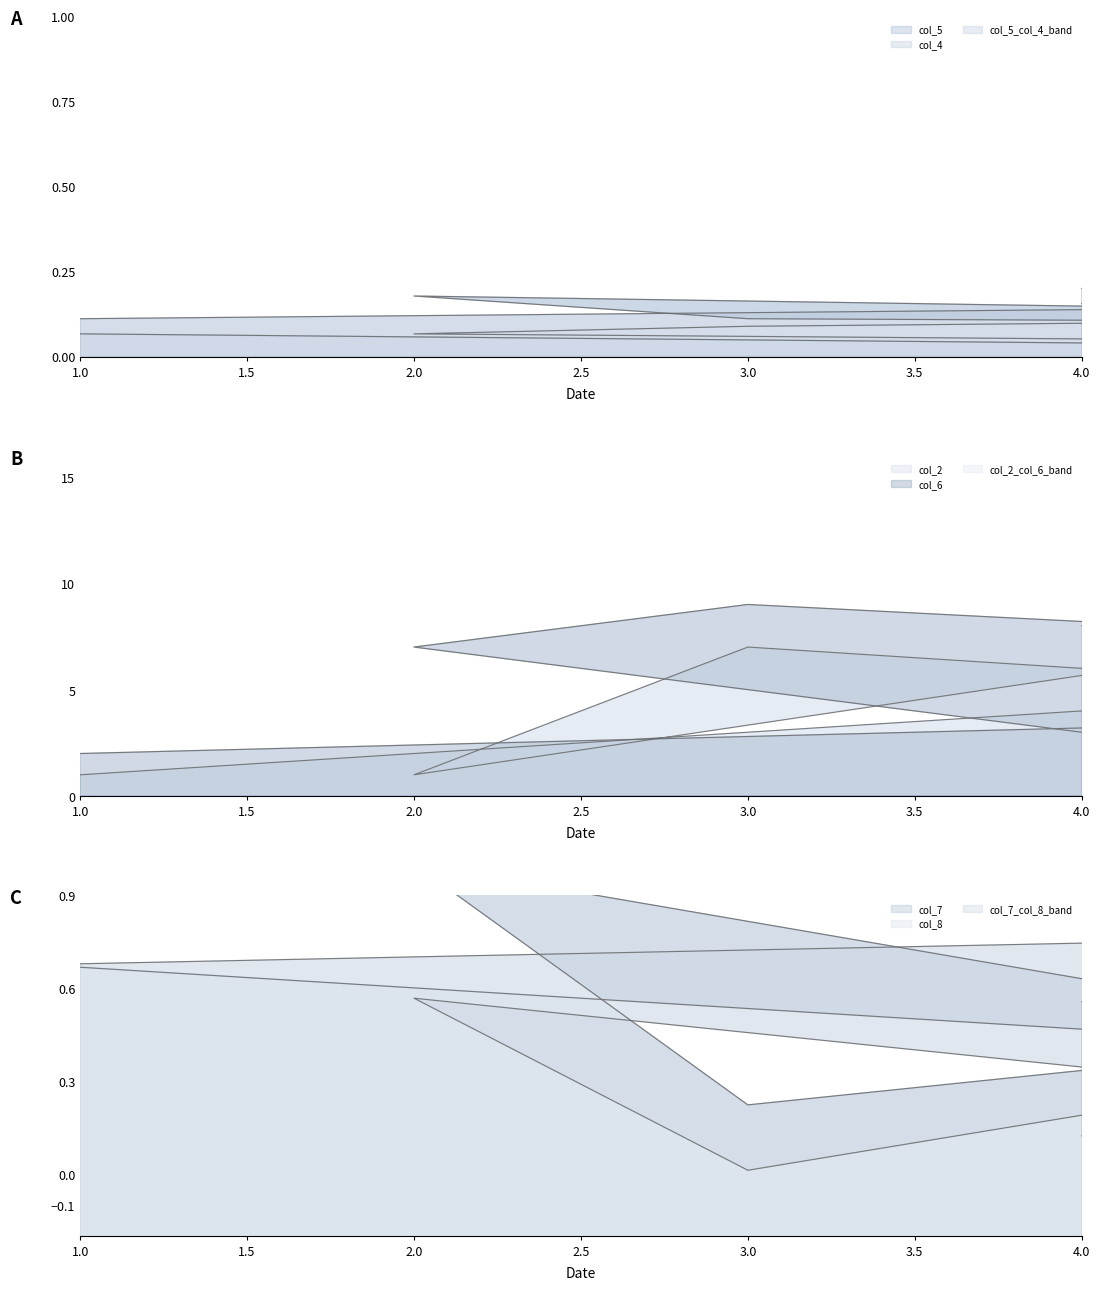

What is the difference between the maximum and minimum values in the col_5 series?

0.2